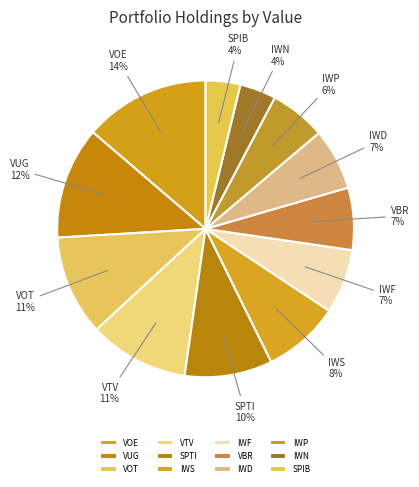

Which slice is the largest?

VOE